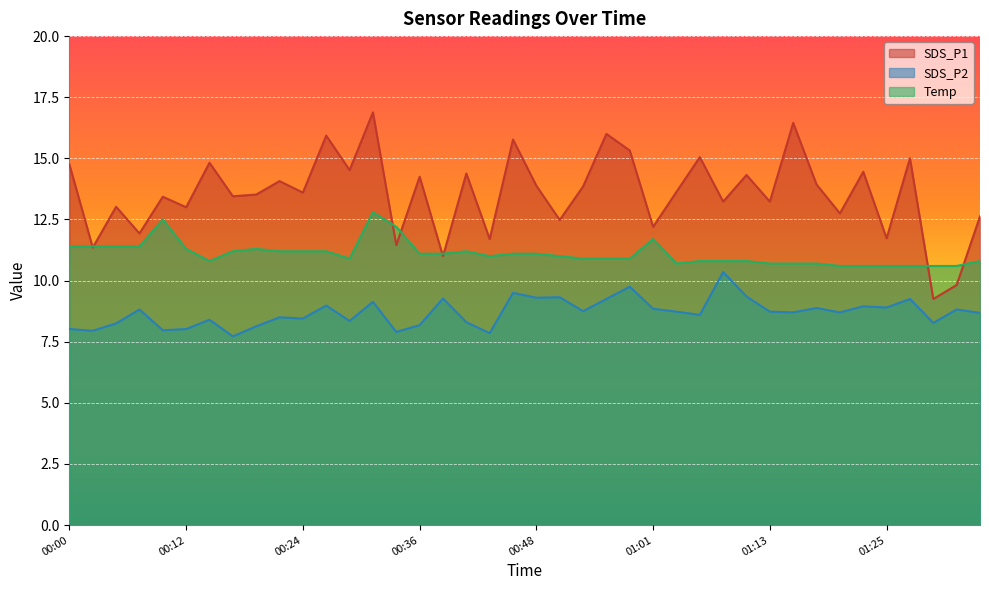

True or false: Temp and SDS_P2 intersect in this chart.

False